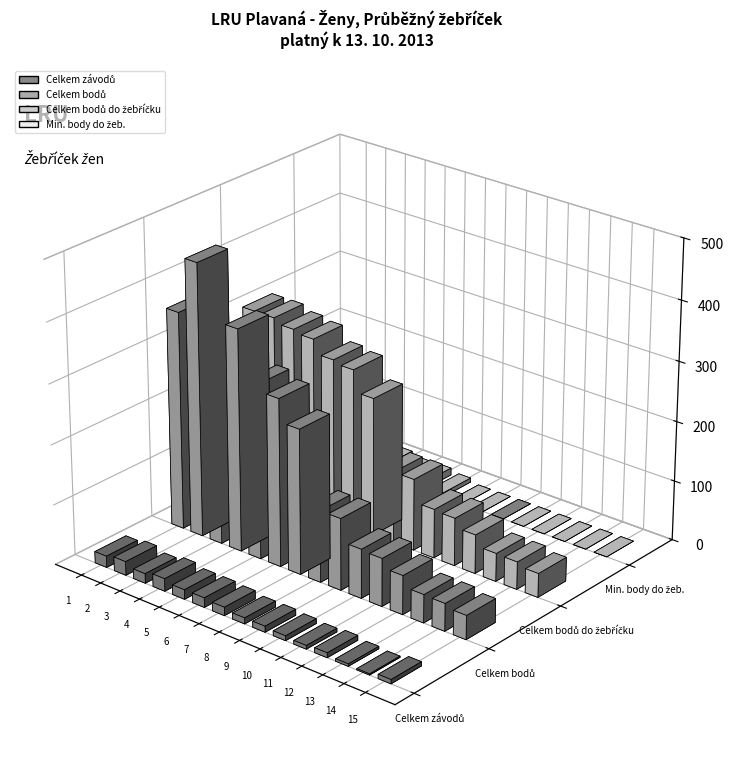

True or false: Celkem bodů do žebříčku has a value of 21 at Danácová Sofie.

False